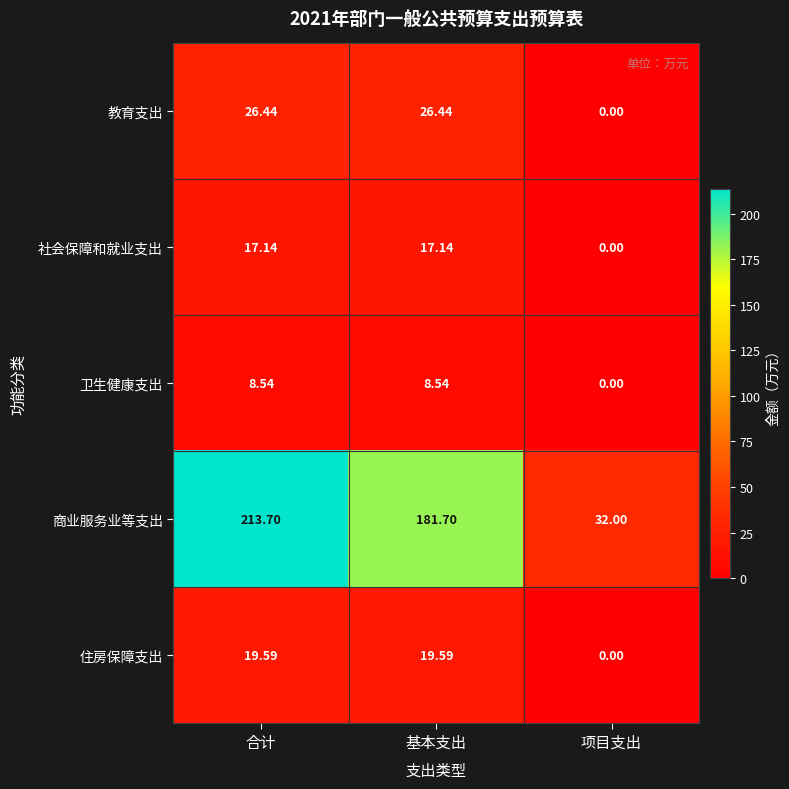

Which series has the widest spread of values?

商业服务业等支出